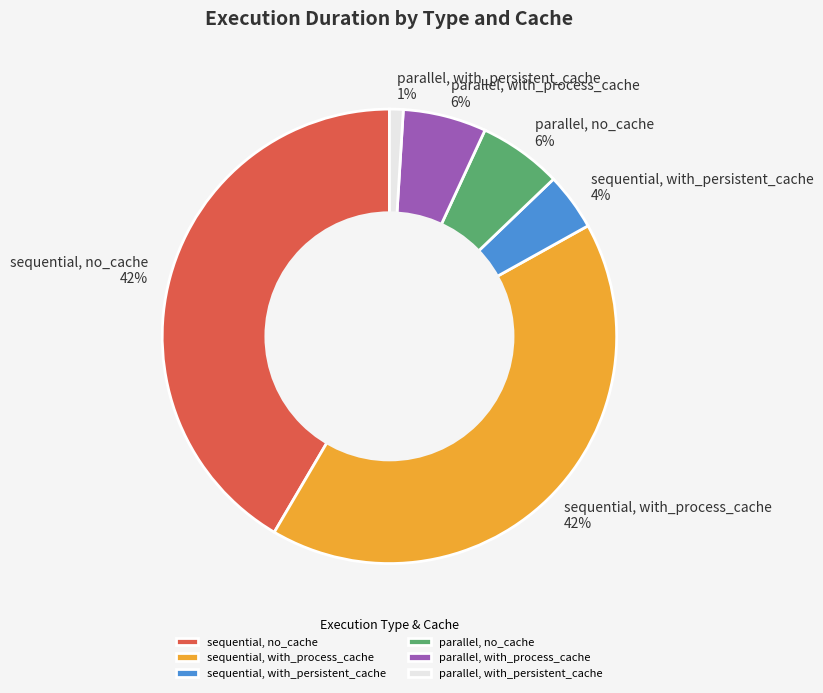

To the nearest percent, what portion does parallel, with_persistent_cache represent?

1%